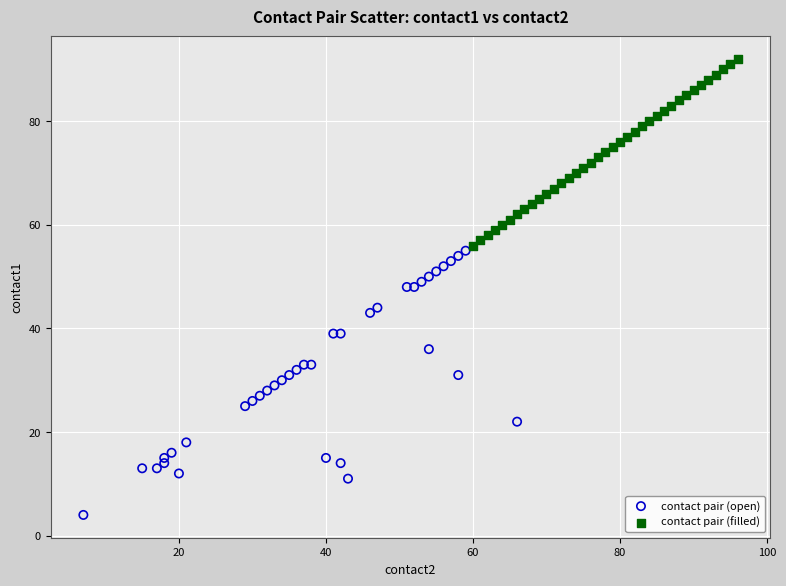

Which series reaches the minimum Y coordinate?

contact pair (open)